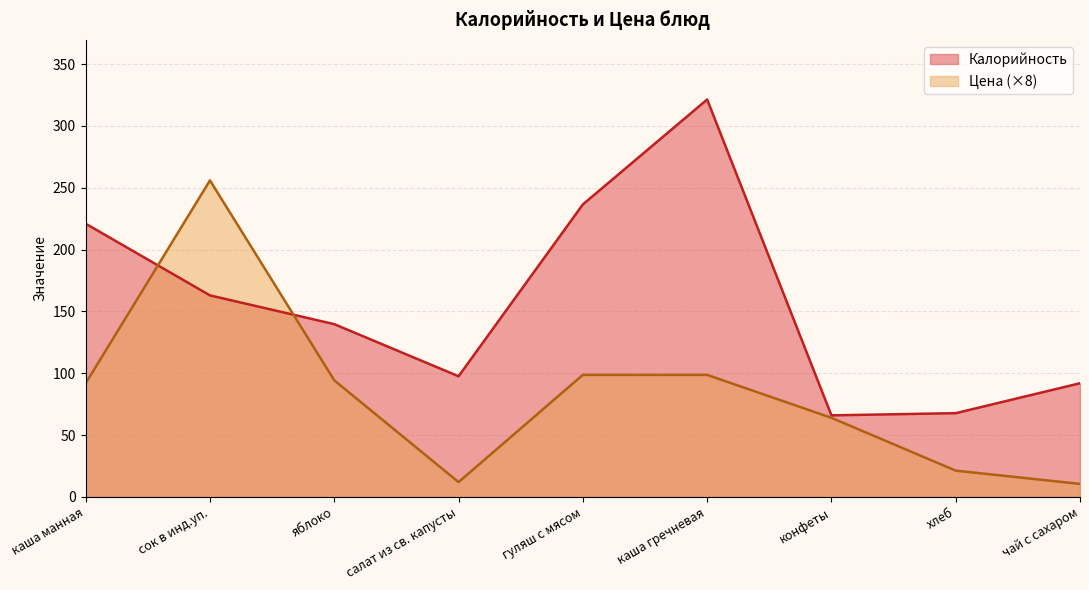

The value of Калорийность at конфеты is 66.0. True or false?

True